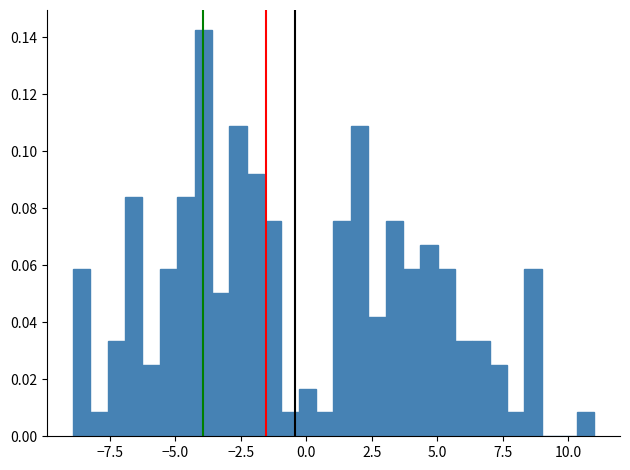

Read against the x-axis, roughly where is the centre of the tallest bar?

-4.0